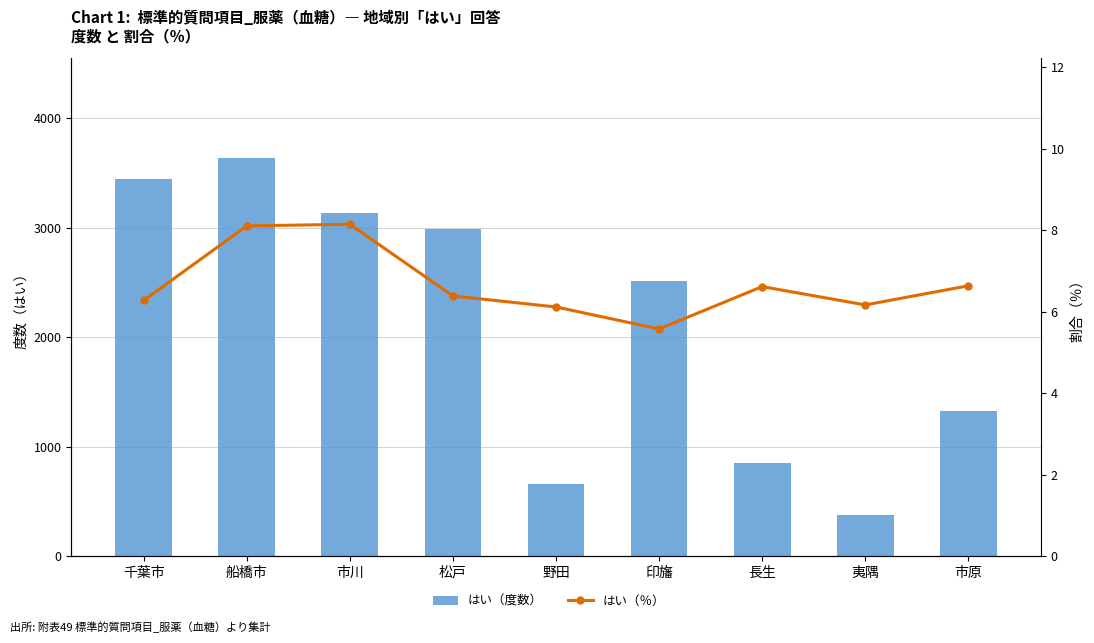

At 野田, list the series in order from largest to smallest.

はい（度数）, はい（％）